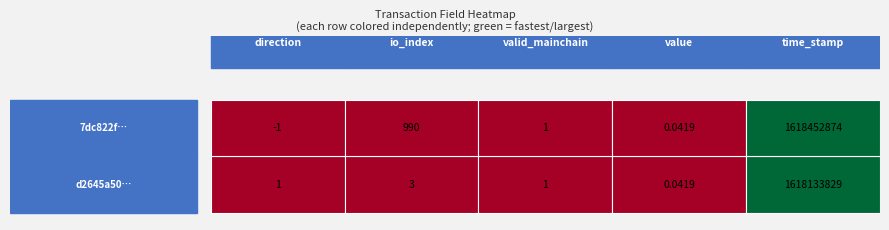

Which series has the largest range (max minus min)?

7dc822f19045dde89924797baad3a9dbf2a368c